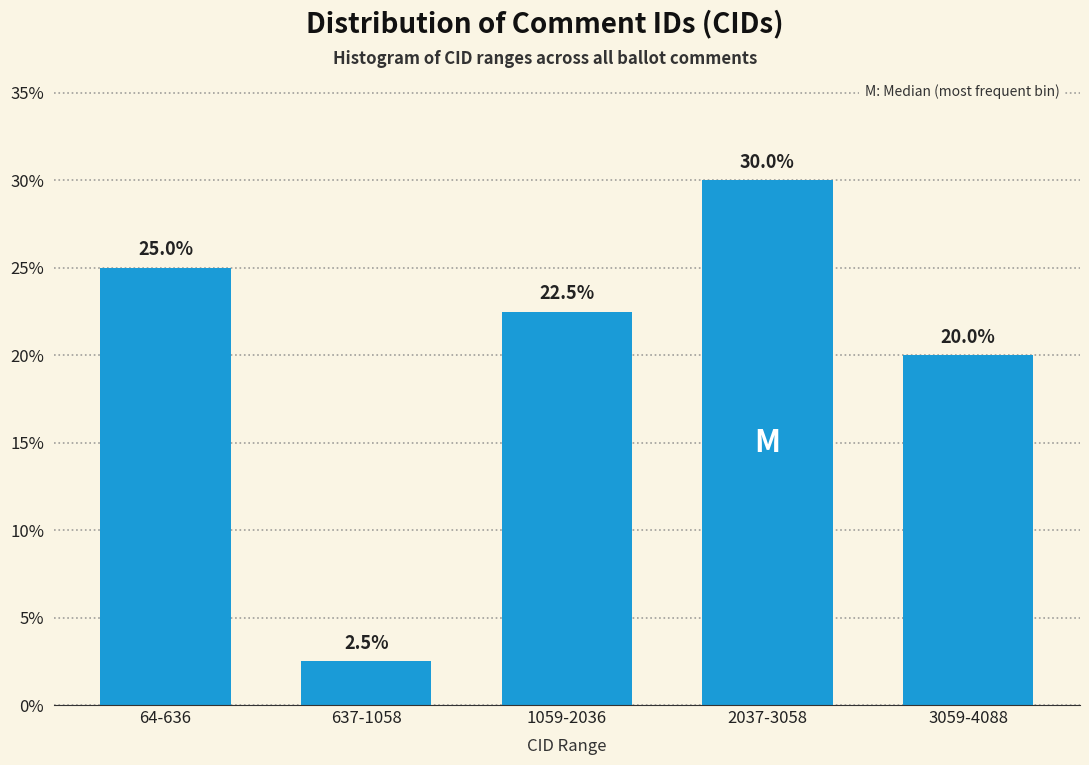

Reading left to right, extract all data points from this chart.

64-636=25.0	637-1058=2.5	1059-2036=22.5	2037-3058=30.0	3059-4088=20.0